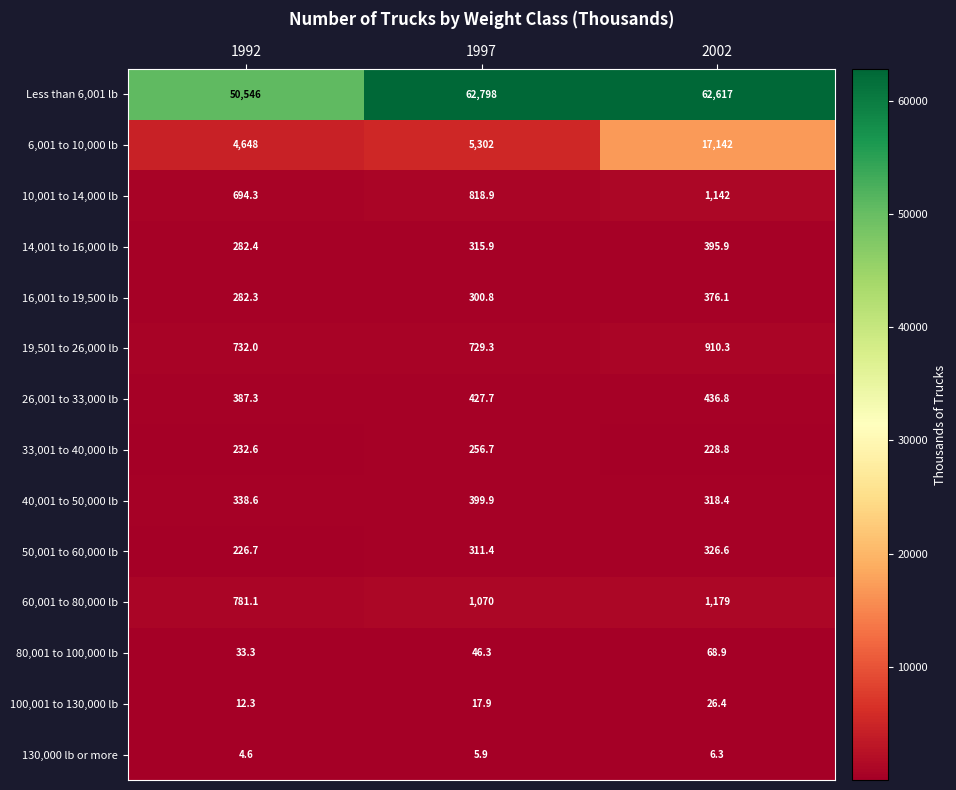

What is the smallest value displayed?

4.6